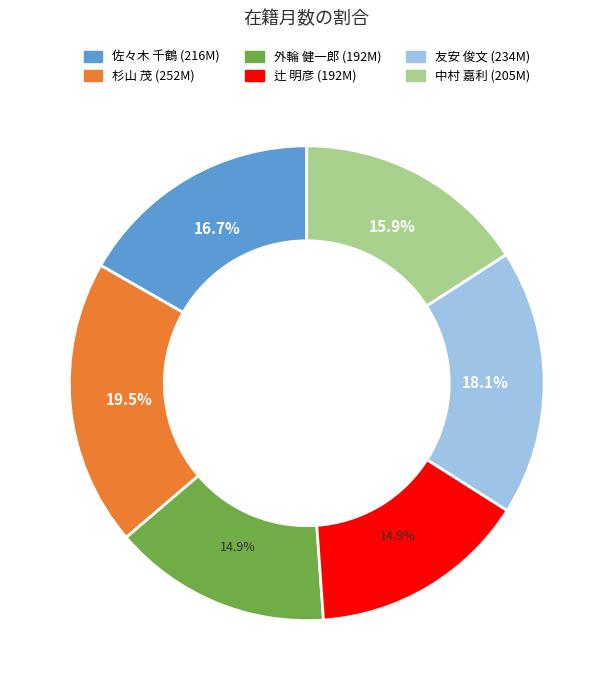

Does 外輪 健一郎 represent more than half of the total?

No